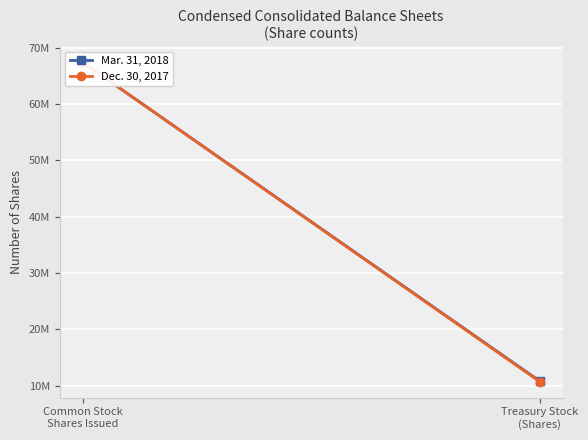

What is the difference between the Dec. 30, 2017 values at Common Stock
Shares Issued and Treasury Stock
(Shares)?

56690249